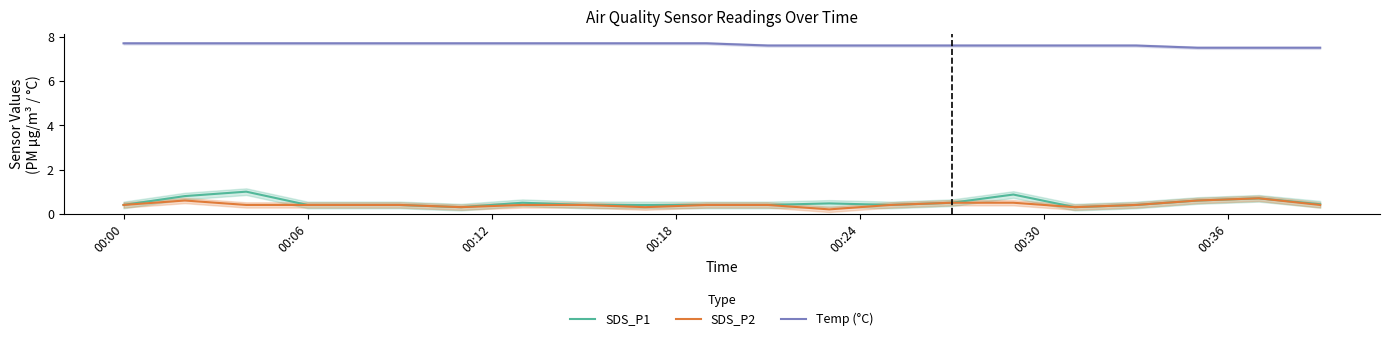

How many SDS_P1 values are between 0 and 1?

20